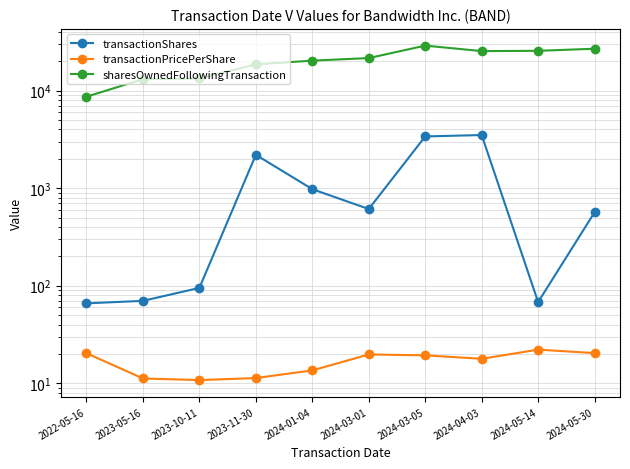

True or false: transactionShares has a value of 976.0 at 2024-01-04.

True